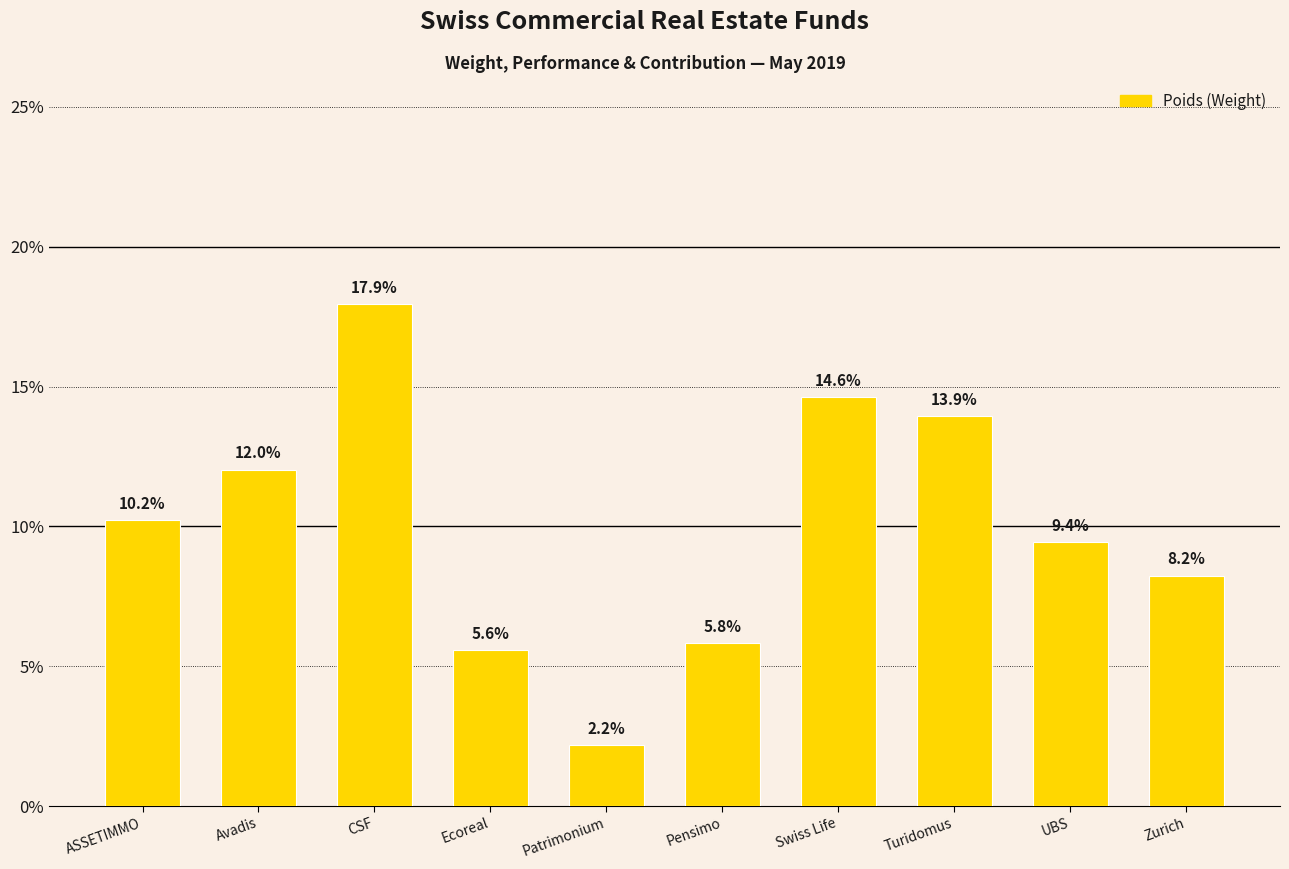

True or false: the data shows 0.1 at UBS.

True